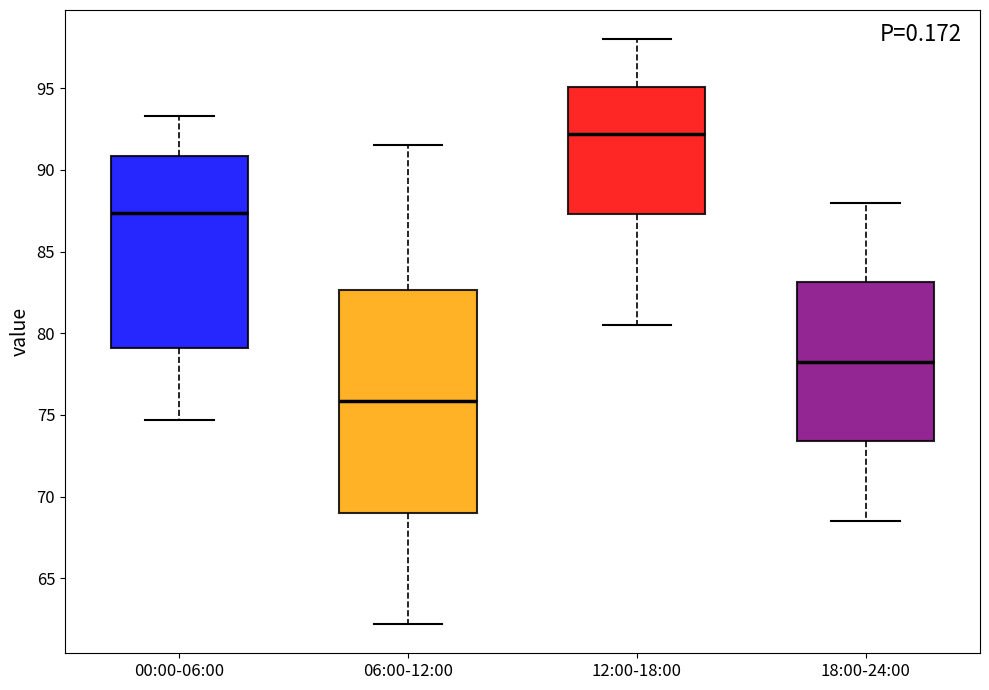

Comparing the boxes themselves (not the whiskers), which one is the tallest?

06:00-12:00